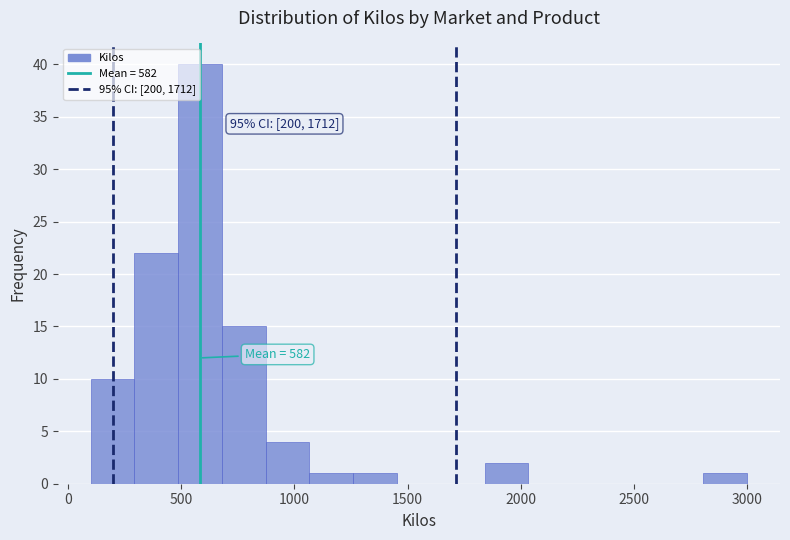

Around what value on the x-axis is the tallest bar? Give the approximate position of its centre, as read against the axis.

600